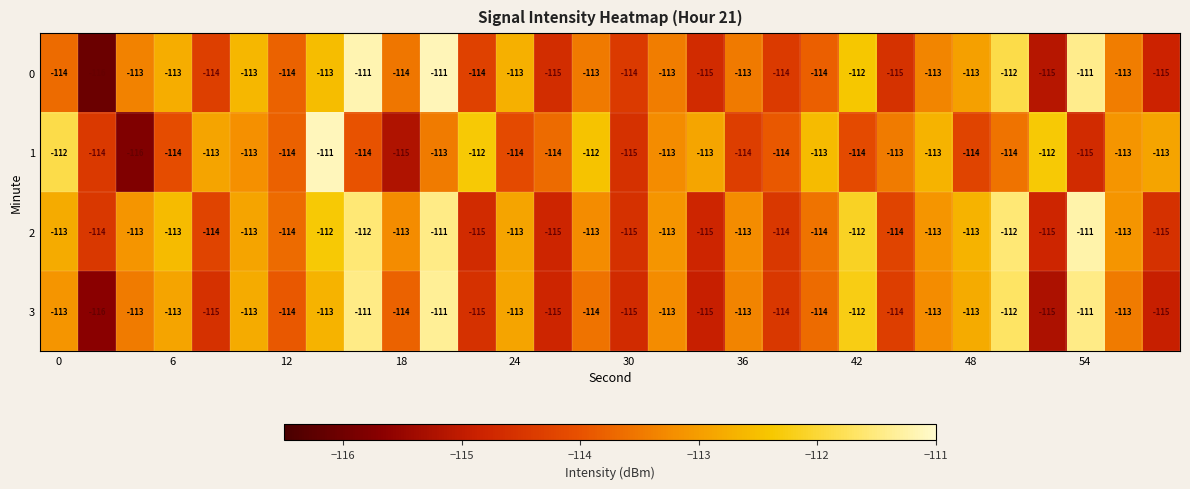

What is the difference between the maximum and minimum values in the 3 series?

5